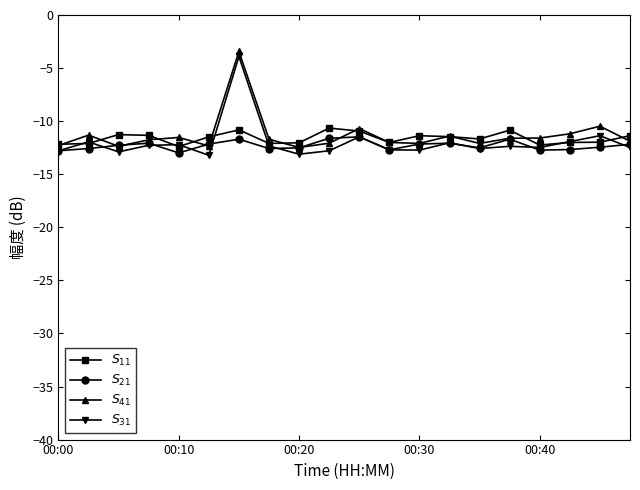

What is the smallest value displayed?

-13.2